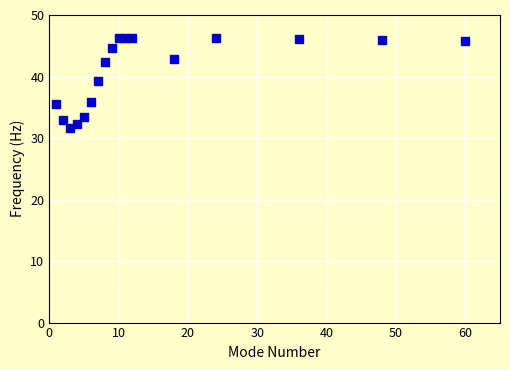

What Y value in the scatter plot is closest to 38?

39.3